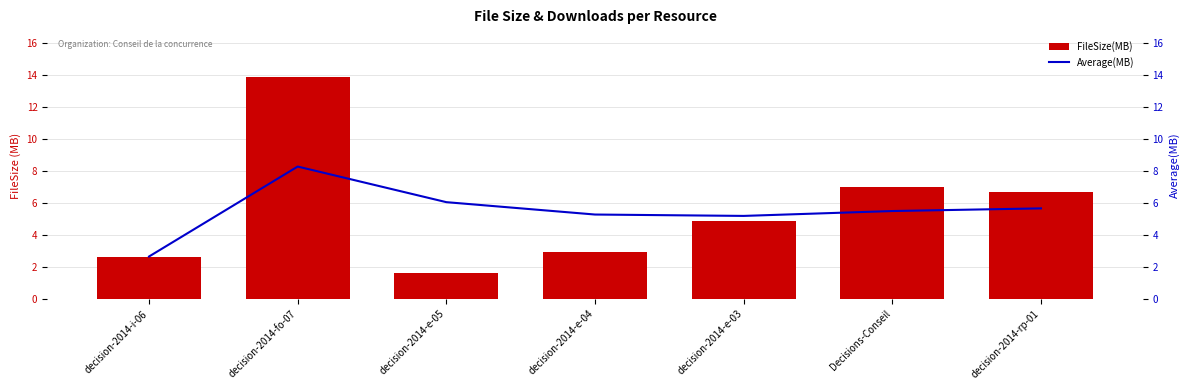

Count the number of categories in the chart.

7